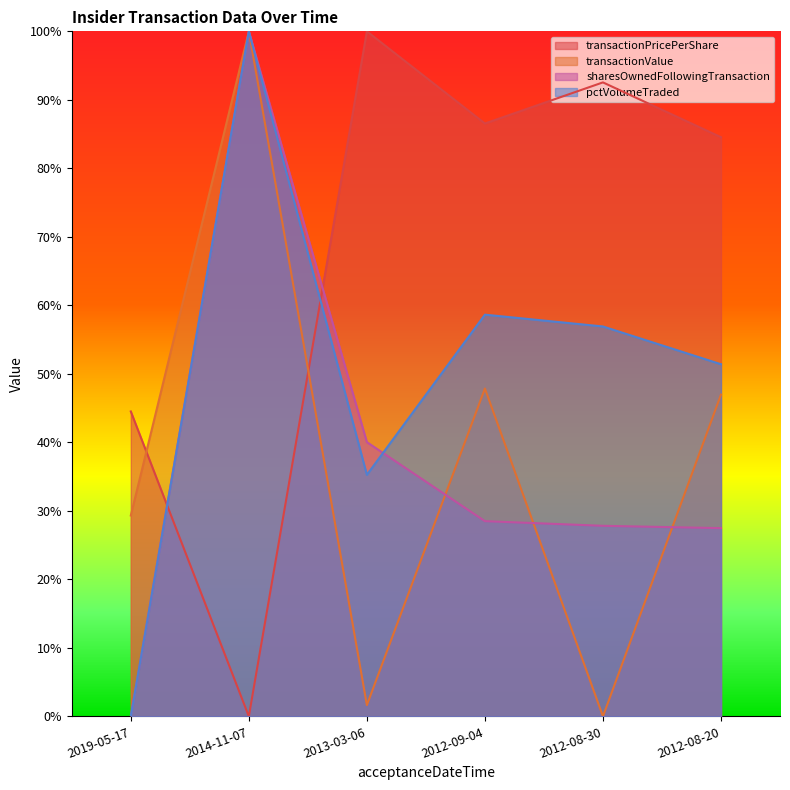

At which category does transactionValue reach its first local valley?

2013-03-06